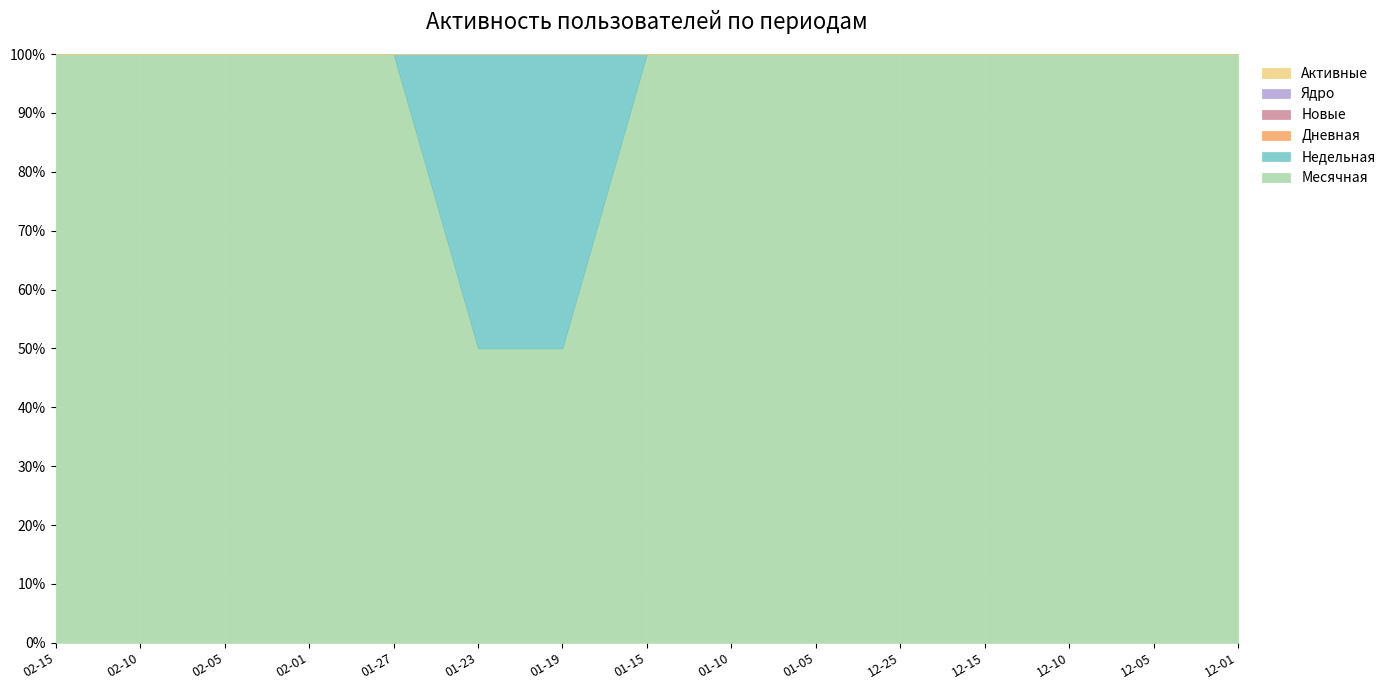

What is the value of the Месячная point at the 14th from the left?

2